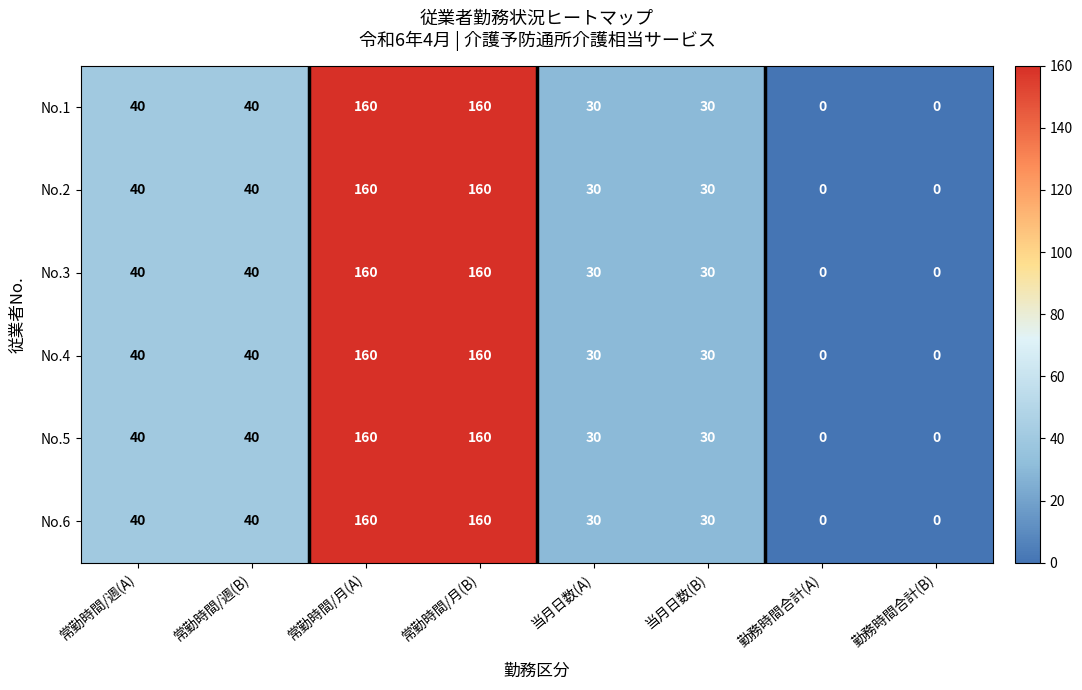

What is the difference between the No.2 values at 常勤時間/週(B) and 当月日数(A)?

10